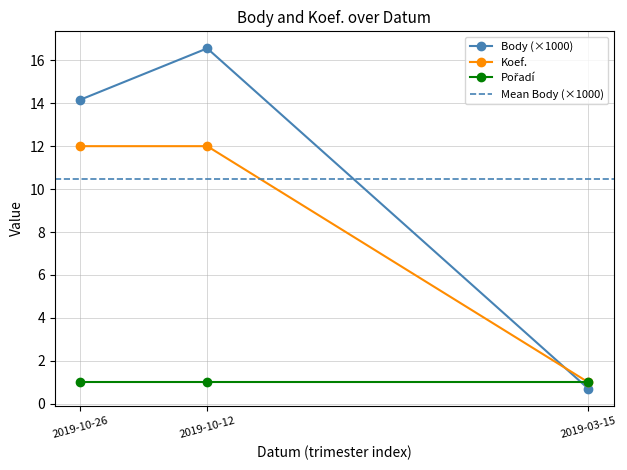

Which series has the largest total across all categories?

Body